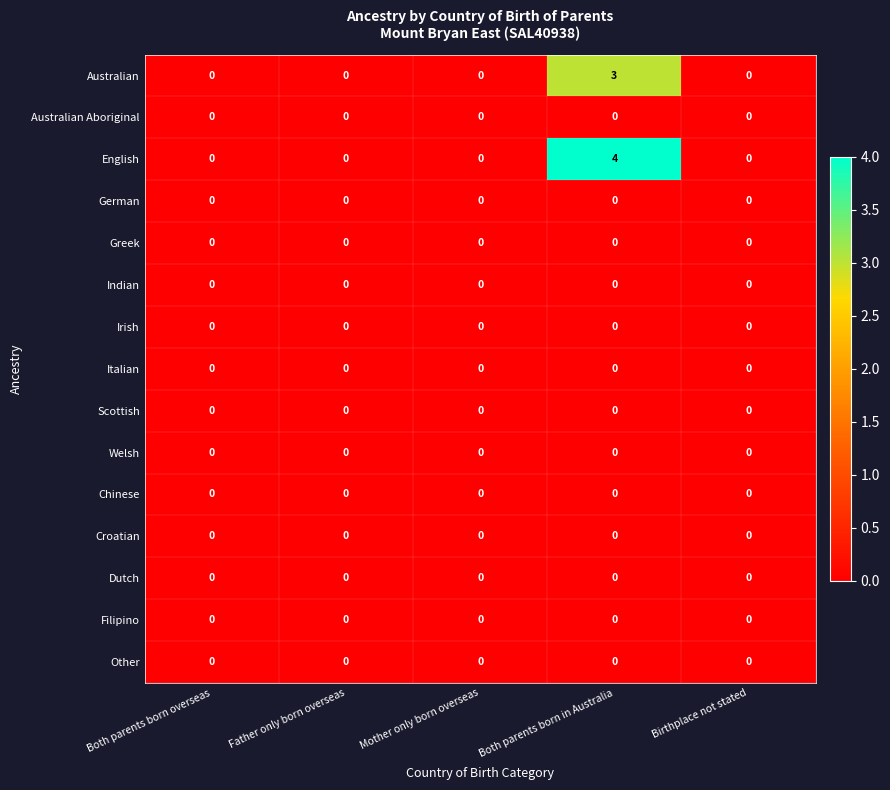

Which series has the largest total across all categories?

English